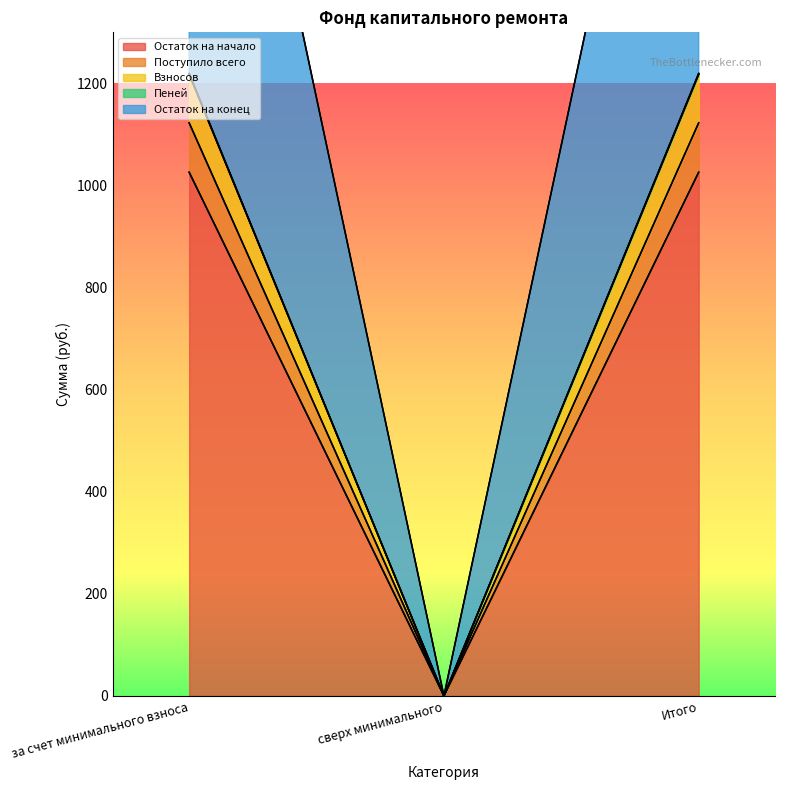

Is it true that Остаток на конец equals 1752.5 at за счет минимального взноса?

False